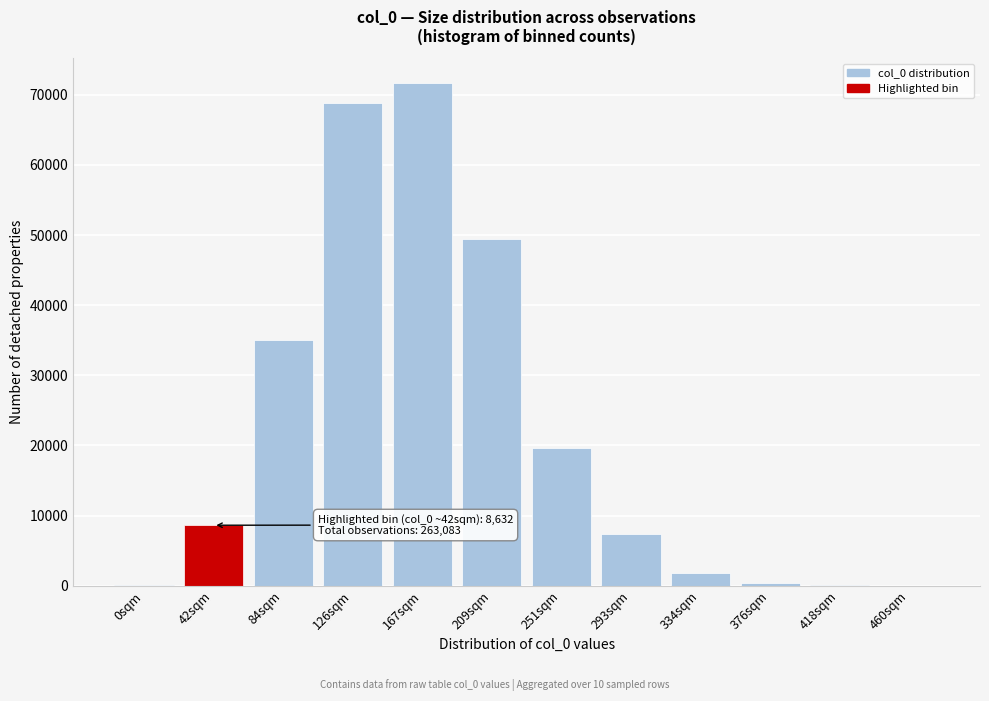

What is the sum of all values?

263083